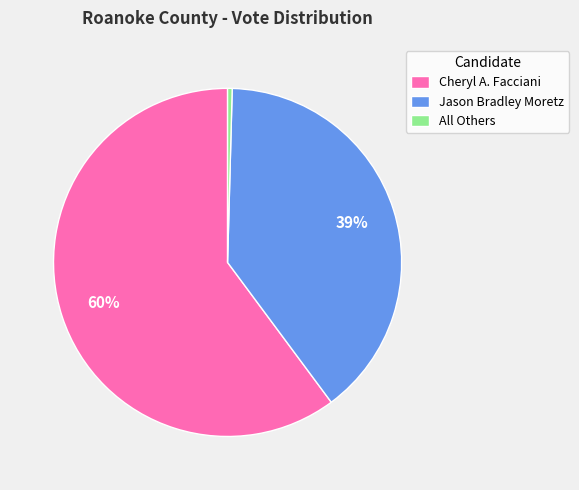

Does any single category account for the majority?

Yes